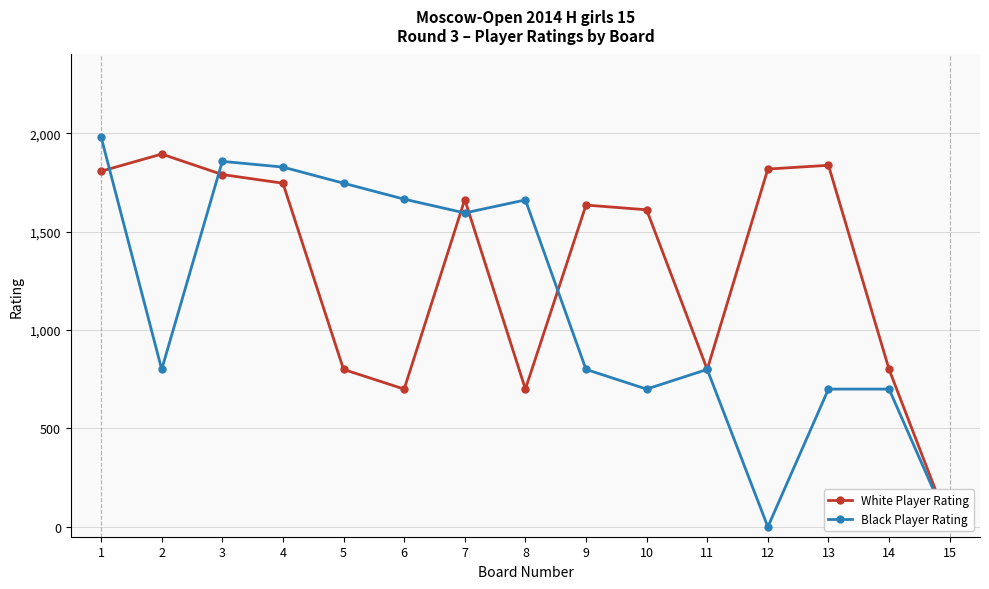

What is the difference between the second highest and minimum values in the Black Player Rating series?

1857